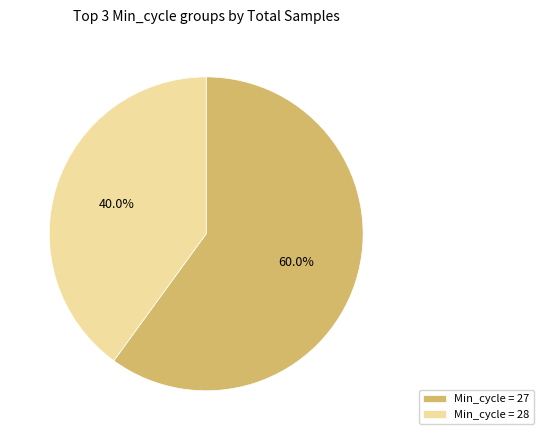

Does any single category account for the majority?

Yes